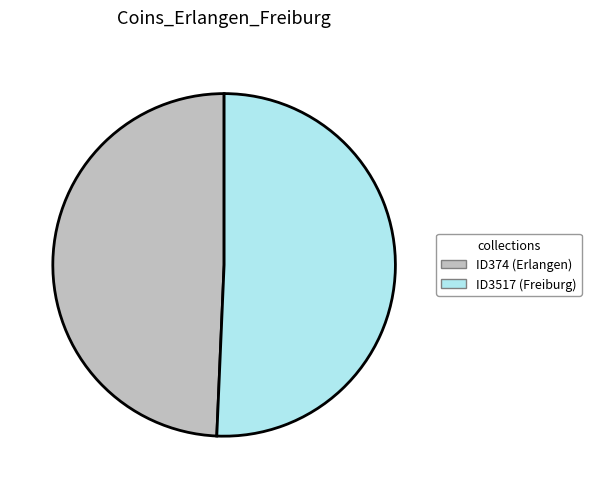

Is it true that ID374 (Erlangen) is 49% of the pie?

True